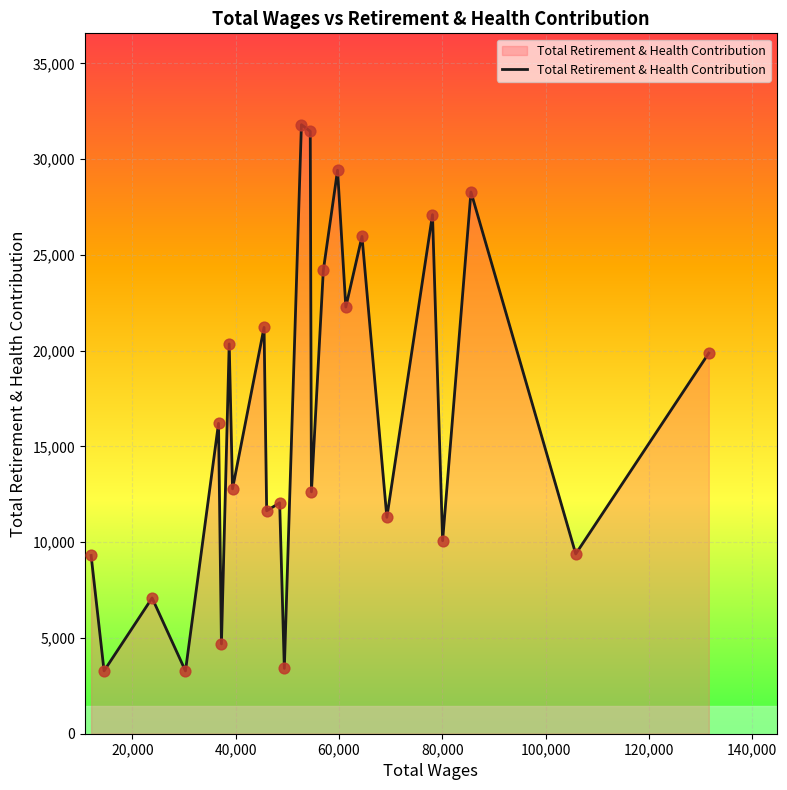

What is the difference between the maximum and minimum values?

28522